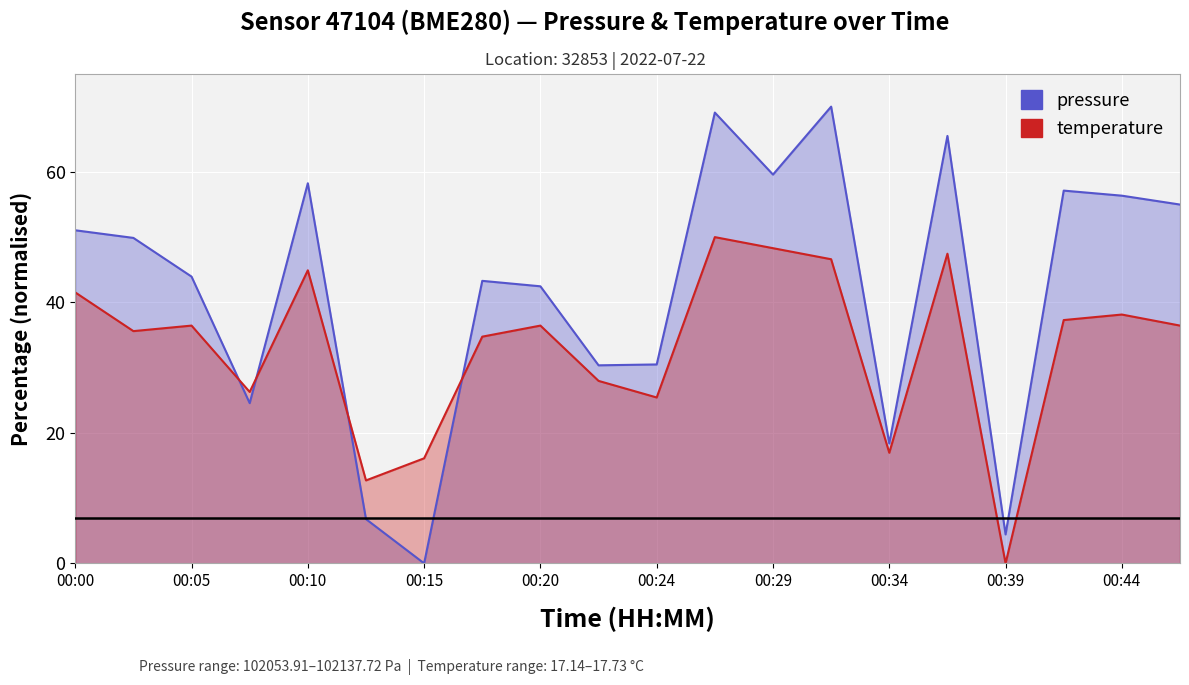

Which series has the widest spread of values?

pressure